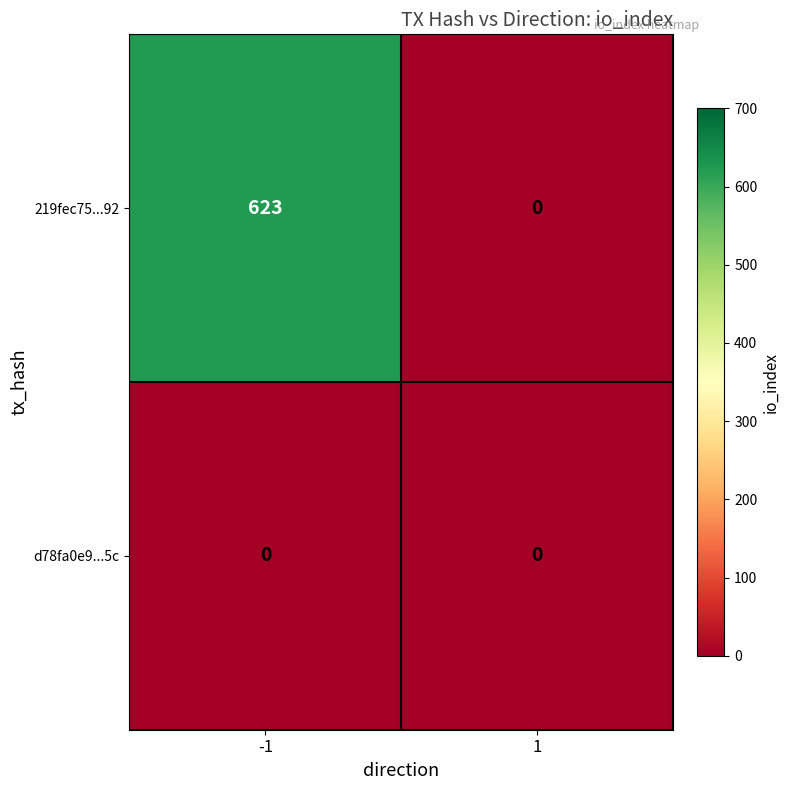

At how many categories does at least one series exceed 94?

1